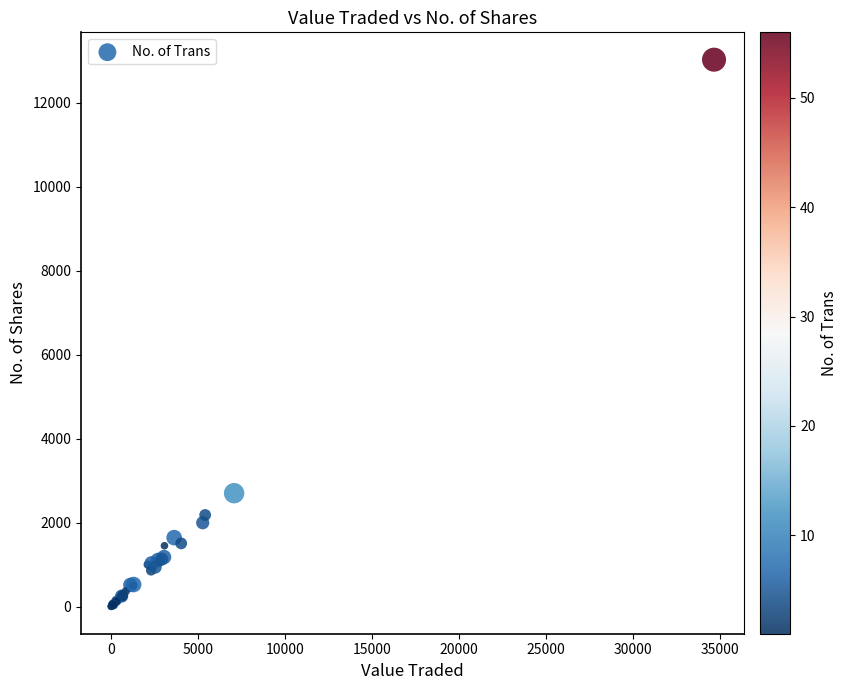

What Y value in the scatter plot is closest to 6513?

2700